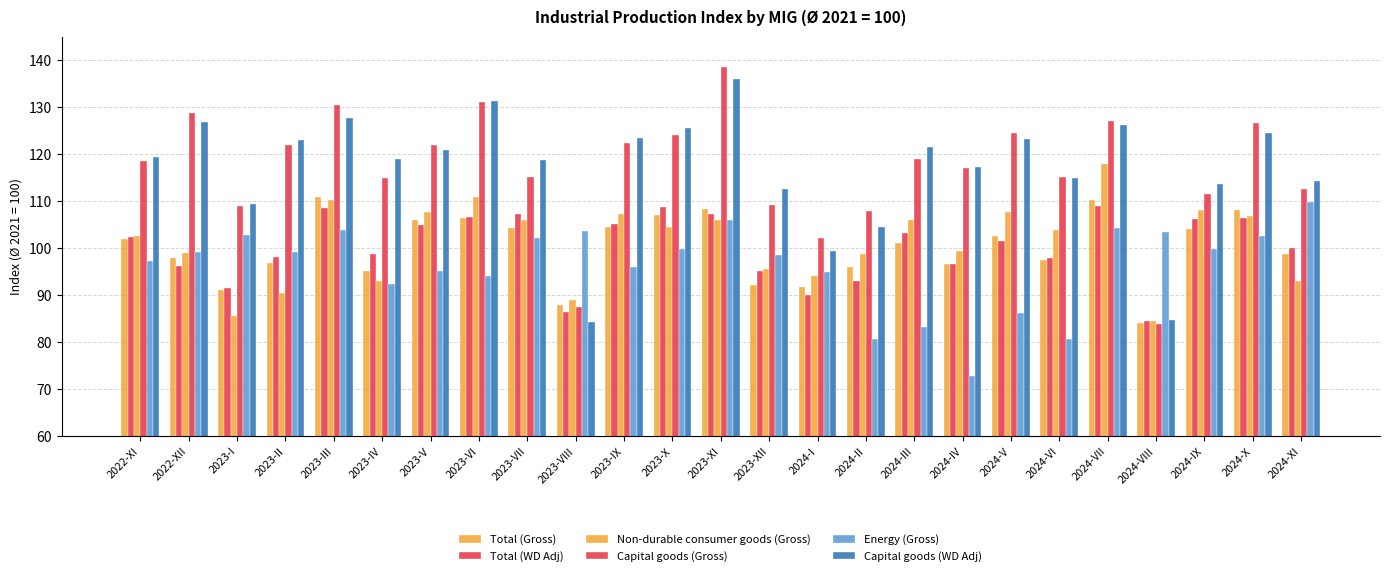

How many bars are there in total?

150